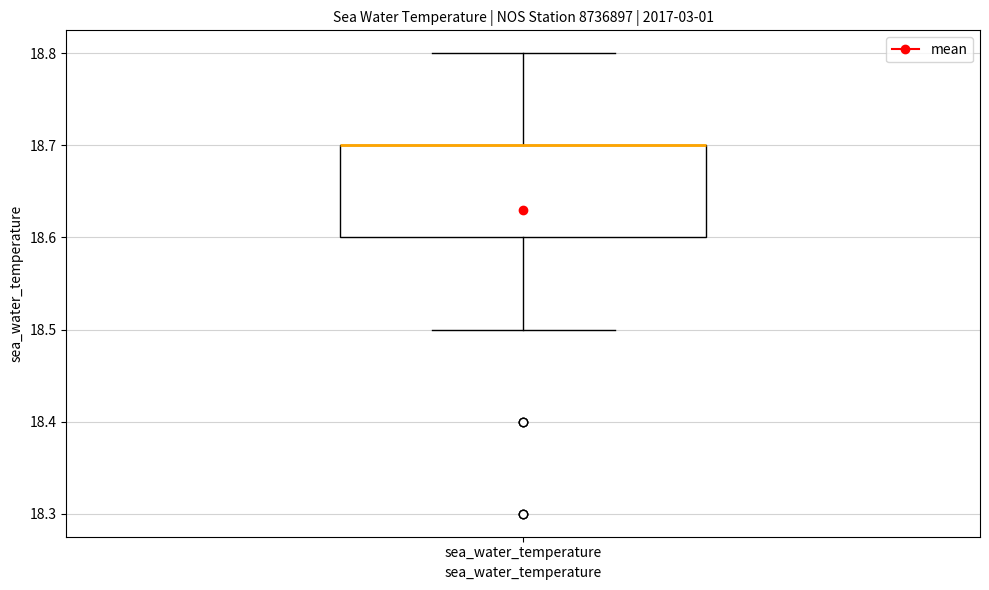

Read this box plot against the y-axis: the position of the median line, the range covered by the box, and the ends of both whiskers. The values are not printed on the chart, so give them approximately, as read against the axis.

median 18.7 (drawn on the box's upper edge), box 18.6 to 18.7, whiskers 18.5 to 18.8